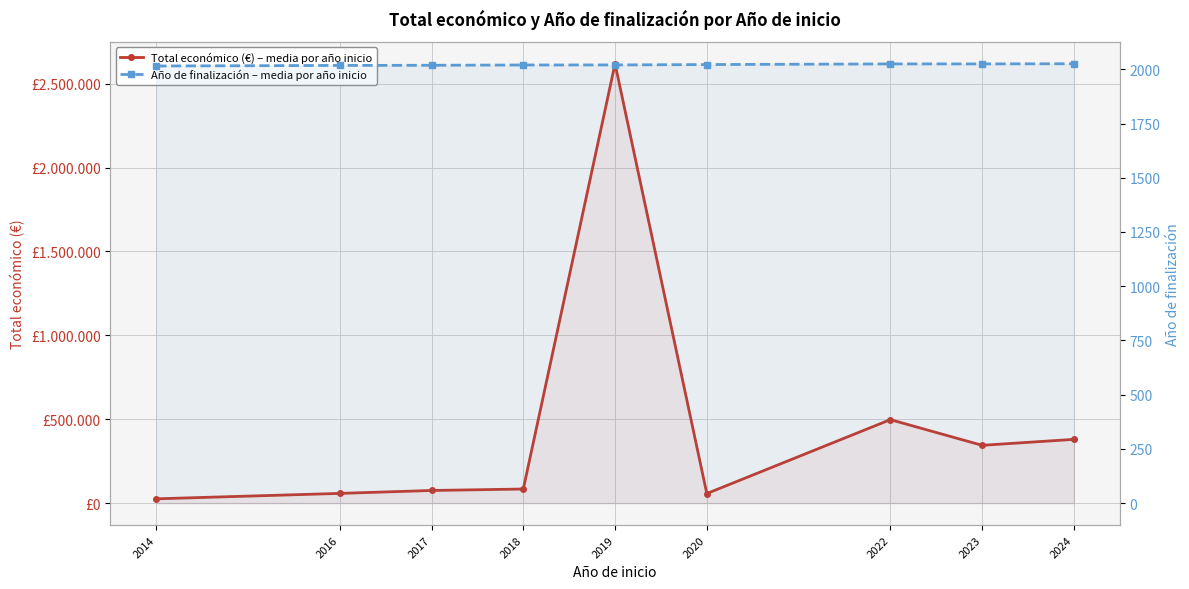

What is the average value of the Total económico (€) – media por año inicio series?

460072.0